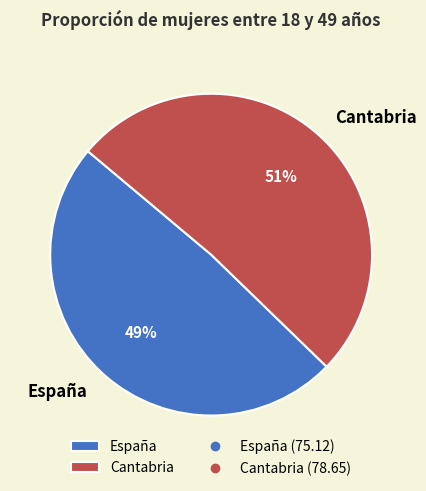

What is the majority slice?

Cantabria